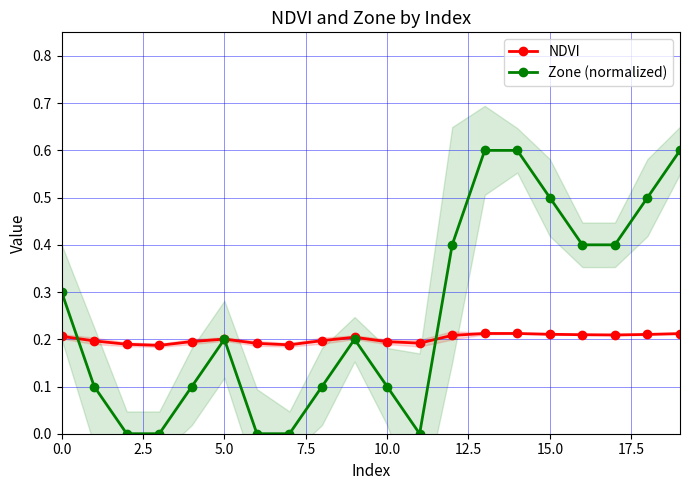

What is the maximum value for Zone (normalized)?

0.6